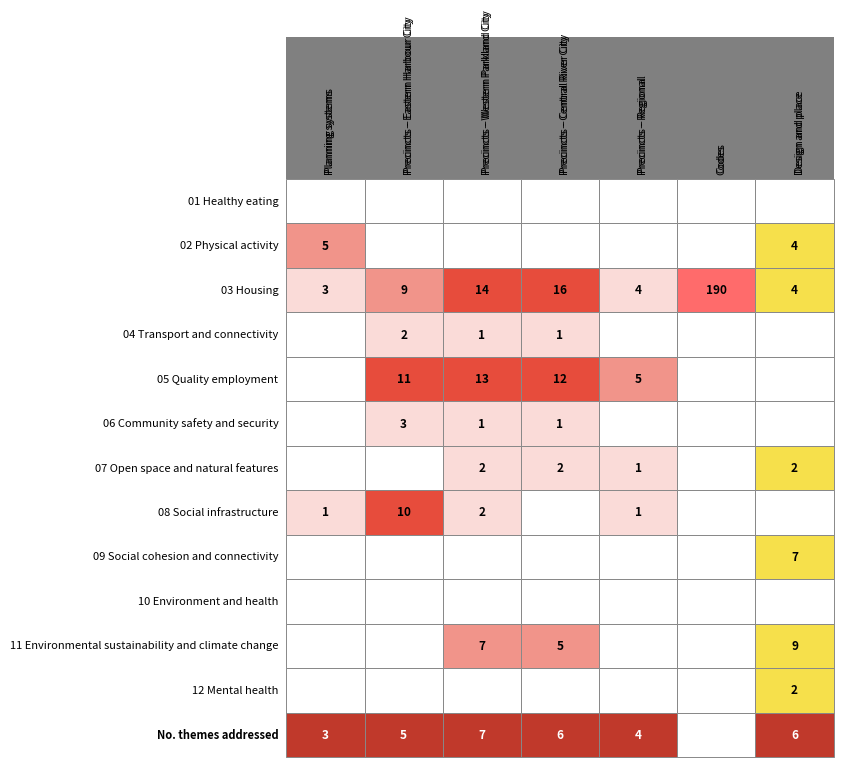

What is the highest value of the 04 Transport and connectivity series?

2